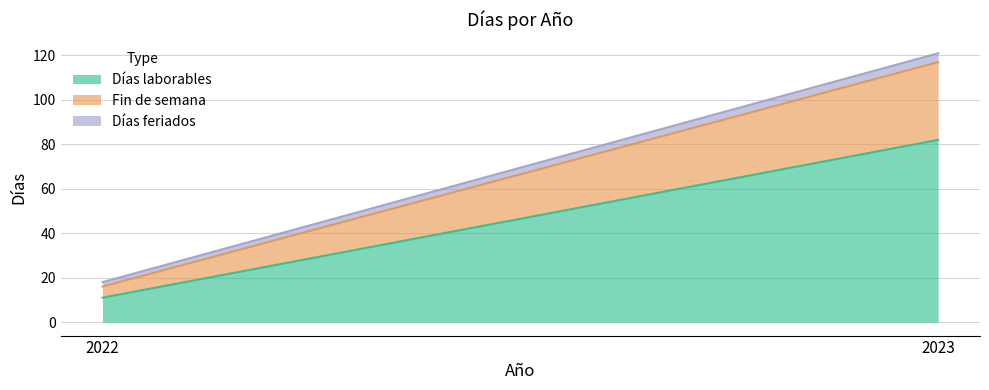

Read the Fin de semana value at 2023, to the nearest 10.

40